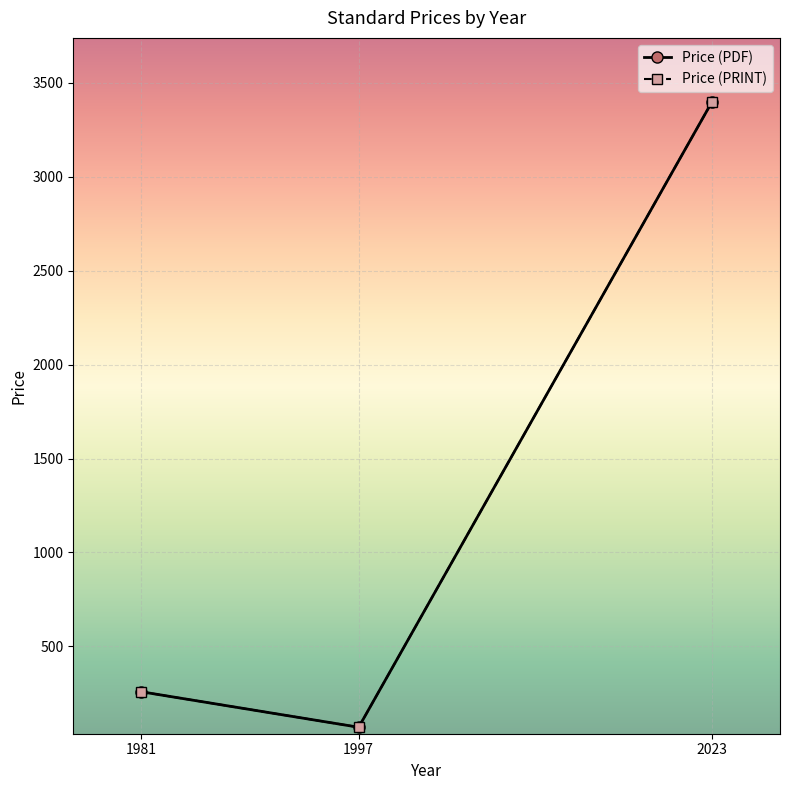

Does the chart have visible grid lines?

Yes